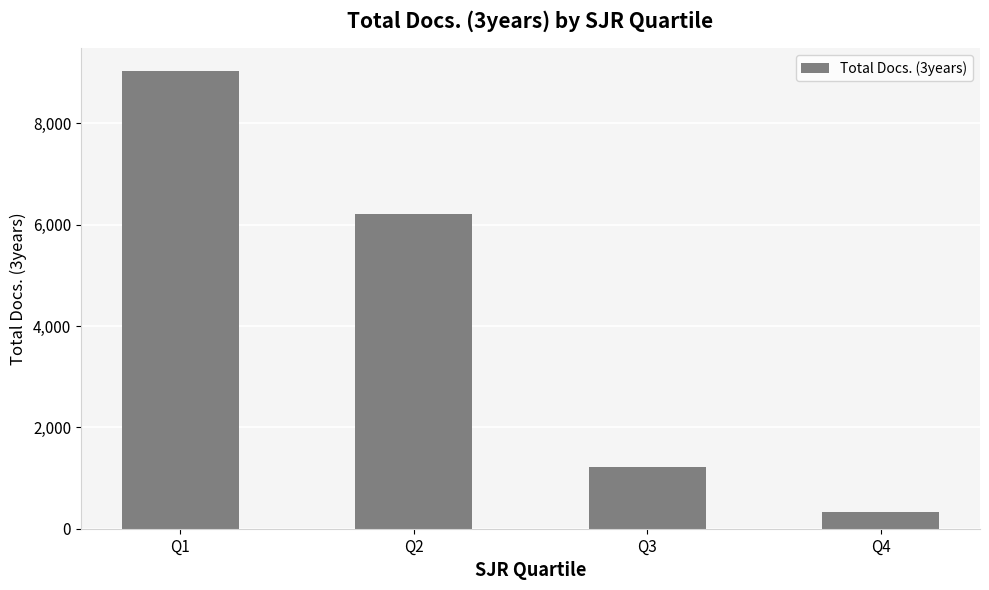

List the labels in order of value, largest first.

Q1, Q2, Q3, Q4